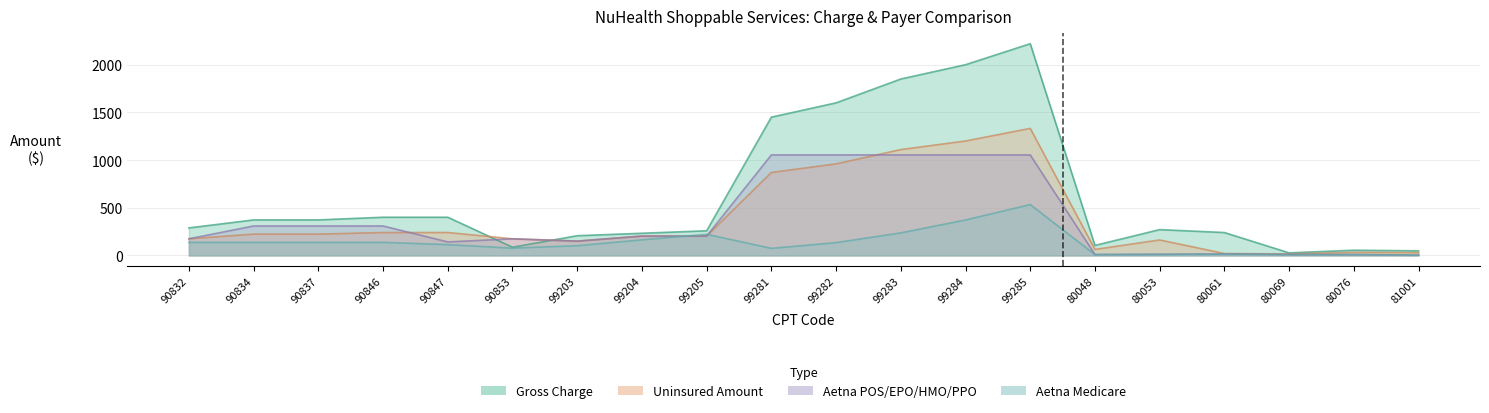

Between 99205 and 80061, which series saw the biggest shift?

Aetna Medicare